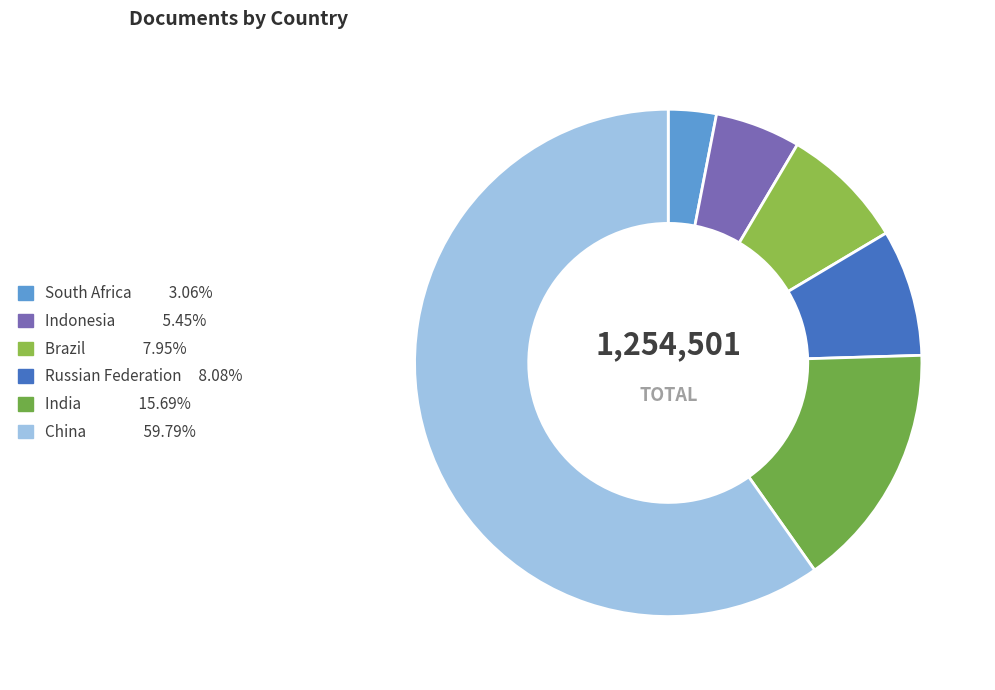

Is it true that India is 16% of the pie?

True